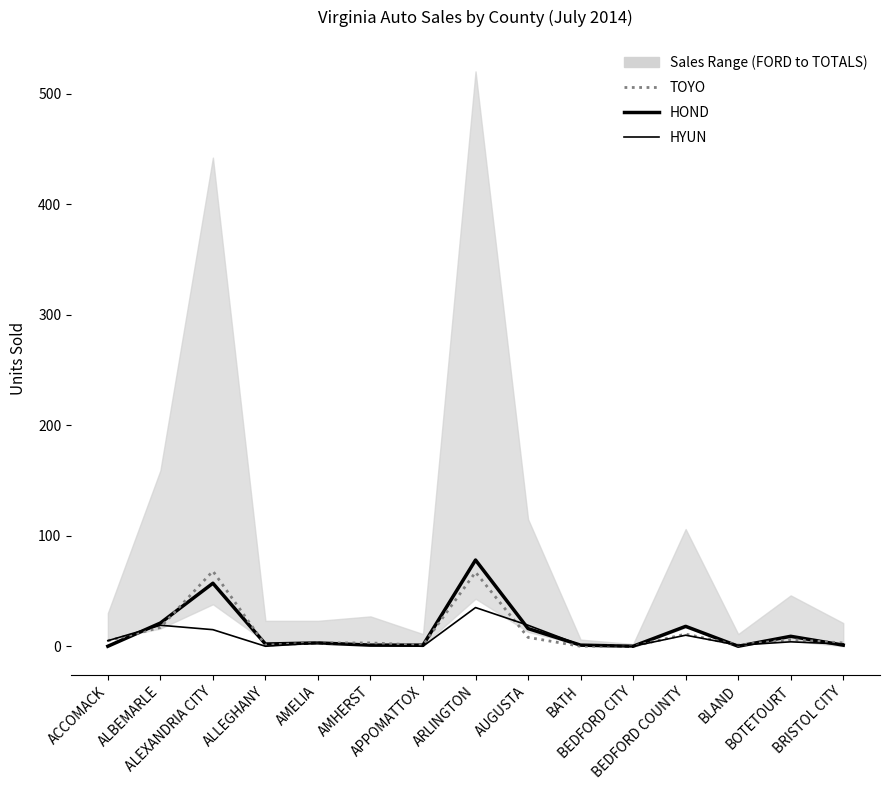

Rank the series at BEDFORD COUNTY from lowest to highest value.

HYUN, TOYO, HOND